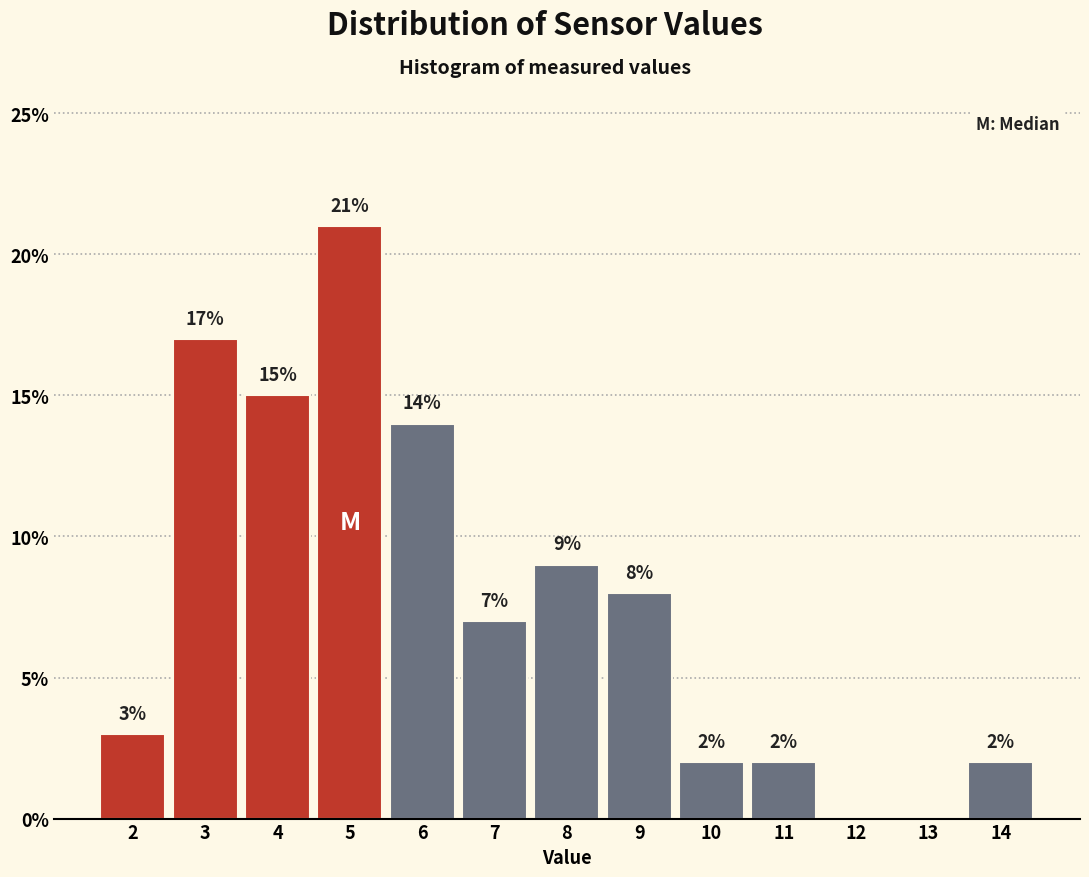

Reading left to right, what are all the values shown in this chart?

2=3.0	3=17.0	4=15.0	5=21.0	6=14.0	7=7.0	8=9.0	9=8.0	10=2.0	11=2.0	12=0.0	13=0.0	14=2.0